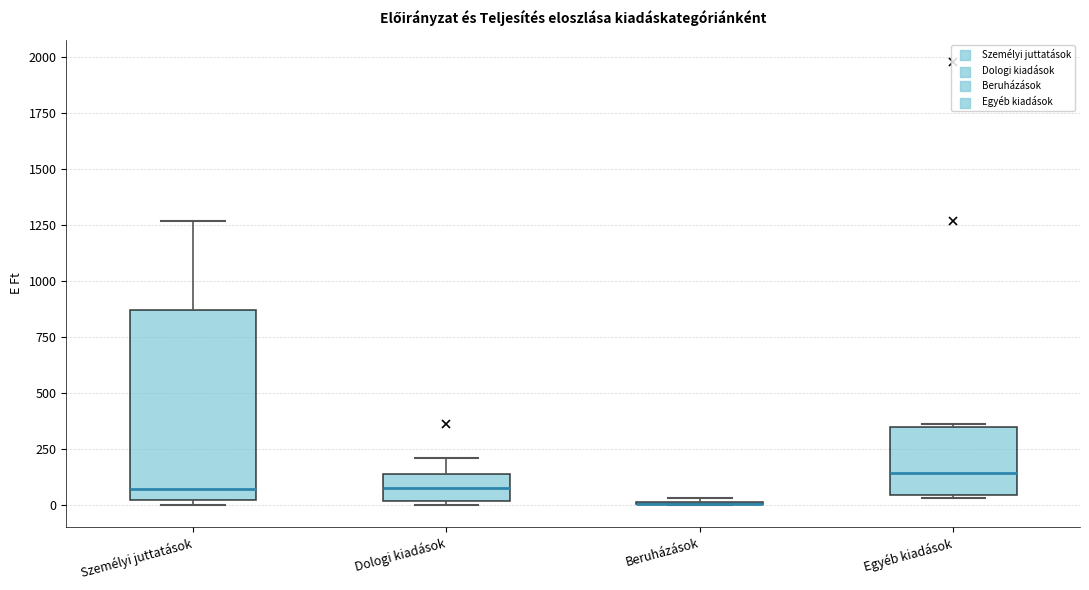

Reading left to right, transcribe this box plot: for each box, give where its median line is, the range the box spans, and where its two whiskers end, as read against the y-axis. The values are not printed on the chart, so give them approximately, as read against the axis.

Személyi juttatások: median 50, box 0 to 850, whiskers 0 (just below the box's lower edge) to 1250
Dologi kiadások: median 100, box 0 to 150, whiskers 0 (just below the box's lower edge) to 200
Beruházások: box collapsed to a line at 0, whiskers 0 to 50
Egyéb kiadások: median 150, box 50 to 350, whiskers 50 to 350